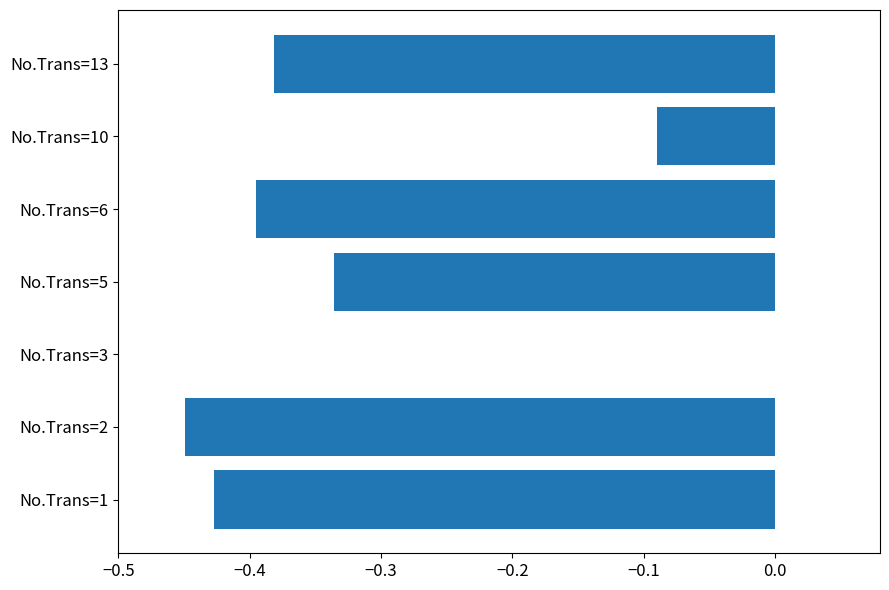

What is the change in value from No.Trans=1 to No.Trans=5?

+0.1